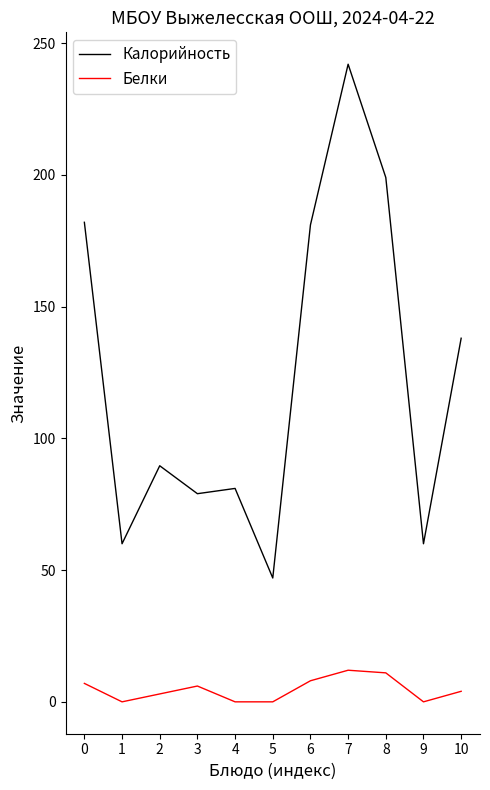

What is the difference between the maximum and minimum values in the Белки series?

12.0